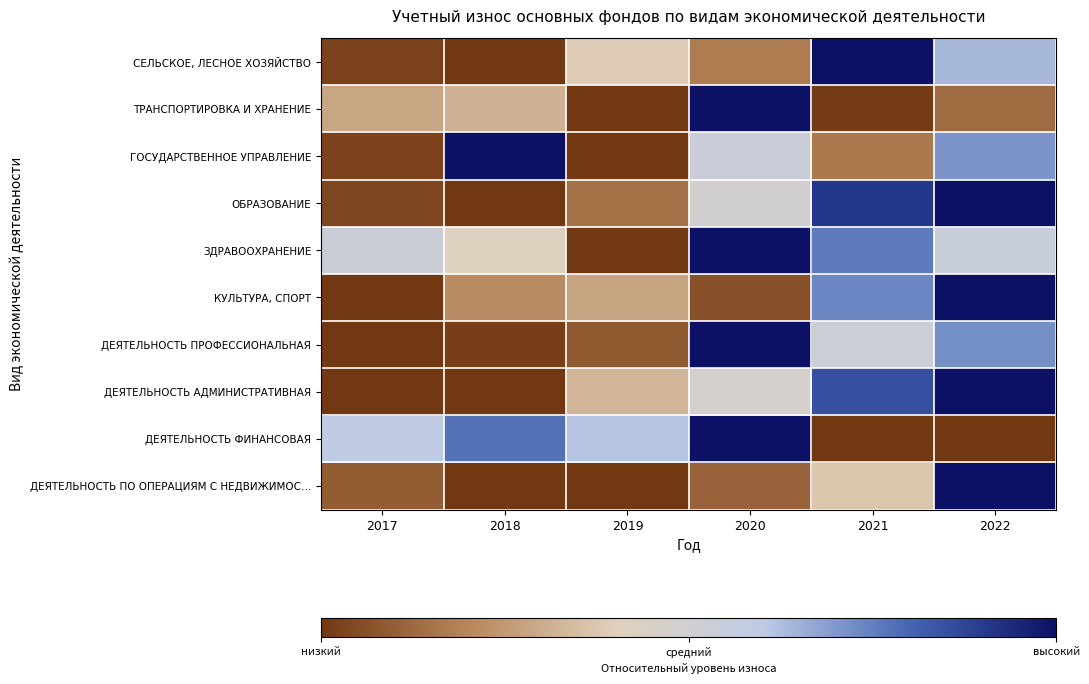

What is the total value across all series at 2021?

5.3